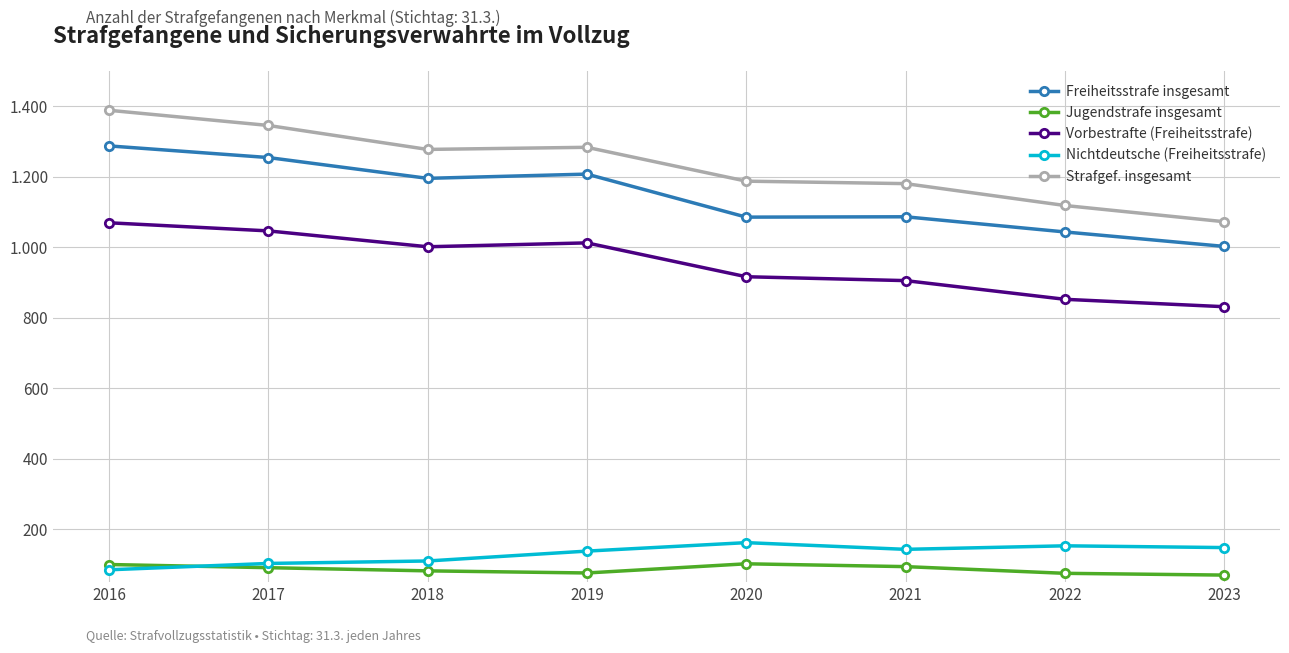

How many interior local peaks does the Vorbestrafte (Freiheitsstrafe) series have?

1